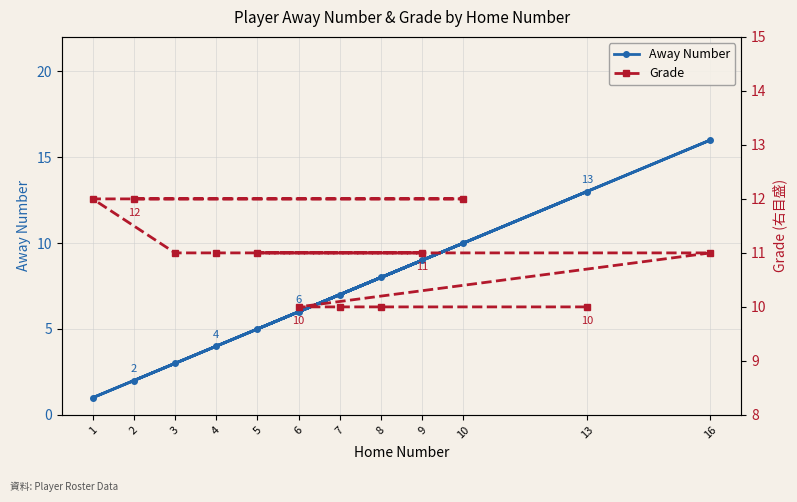

True or false: Grade and Away Number cross at least once.

True